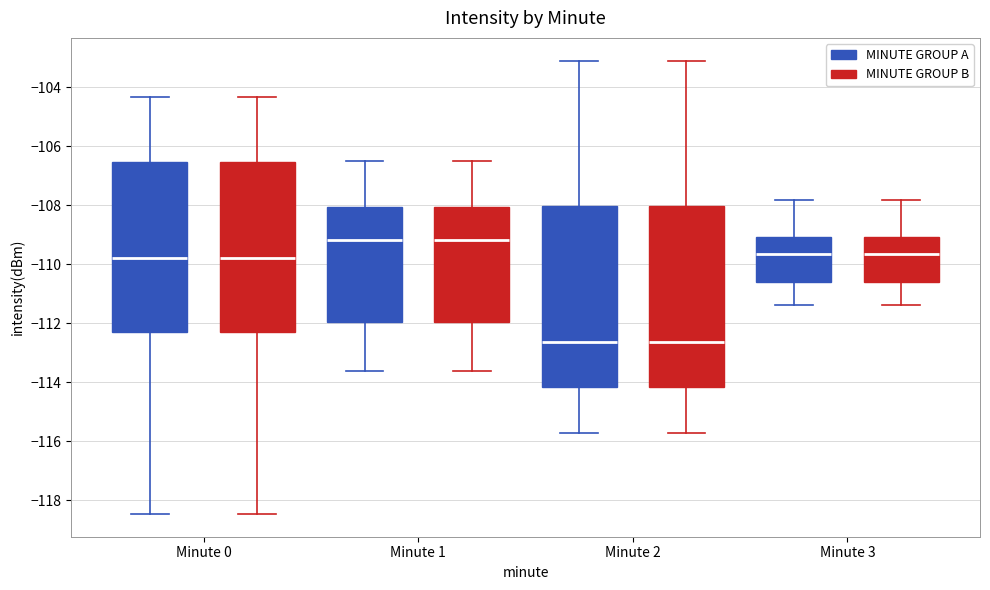

Reading left to right, transcribe this box plot: for each box, give where its median line is, the range the box spans, and where its two whiskers end, as read against the y-axis. The values are not printed on the chart, so give them approximately, as read against the axis.

Minute 0 (MINUTE GROUP A): median -109.8, box -112.2 to -106.6, whiskers -118.4 to -104.4
Minute 0 (MINUTE GROUP B): median -109.8, box -112.2 to -106.6, whiskers -118.4 to -104.4
Minute 1 (MINUTE GROUP A): median -109.2, box -112.0 to -108.0, whiskers -113.6 to -106.6
Minute 1 (MINUTE GROUP B): median -109.2, box -112.0 to -108.0, whiskers -113.6 to -106.6
Minute 2 (MINUTE GROUP A): median -112.6, box -114.2 to -108.0, whiskers -115.8 to -103.0
Minute 2 (MINUTE GROUP B): median -112.6, box -114.2 to -108.0, whiskers -115.8 to -103.0
Minute 3 (MINUTE GROUP A): median -109.6, box -110.6 to -109.0, whiskers -111.4 to -107.8
Minute 3 (MINUTE GROUP B): median -109.6, box -110.6 to -109.0, whiskers -111.4 to -107.8